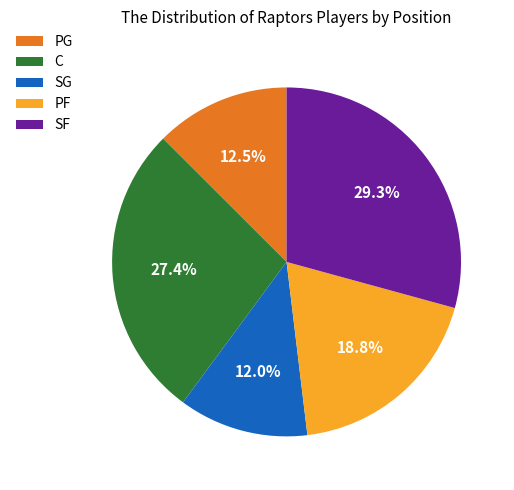

What is the largest slice in the pie chart?

SF